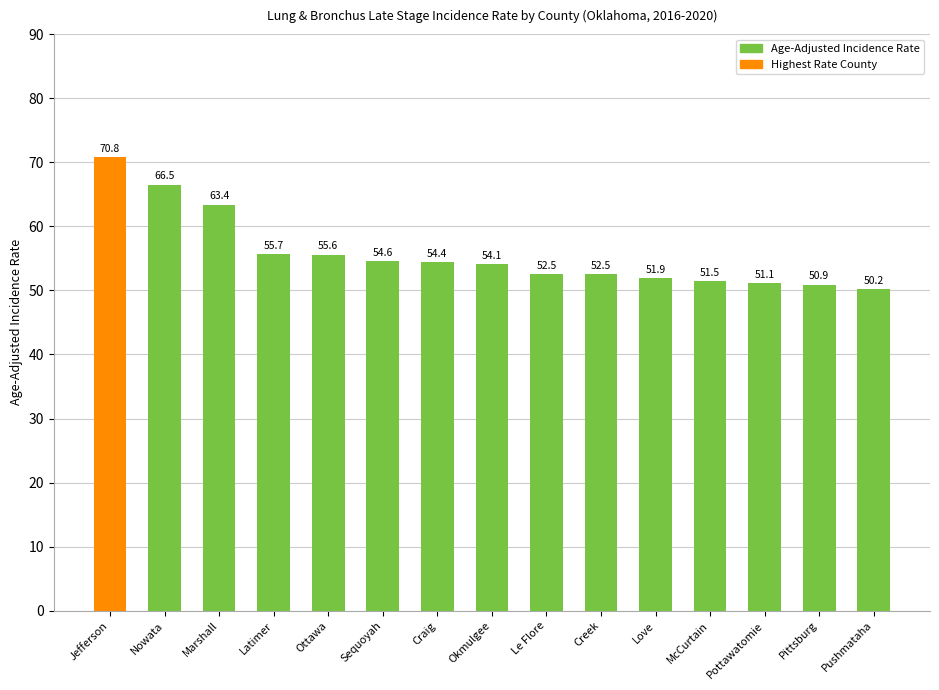

True or false: the data shows 32.5 at Sequoyah.

False